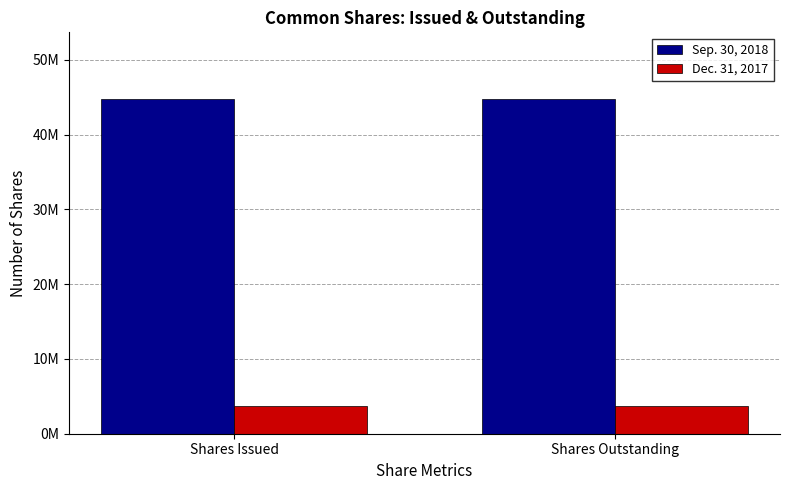

The value of Sep. 30, 2018 at Shares Issued is 44720329. True or false?

True